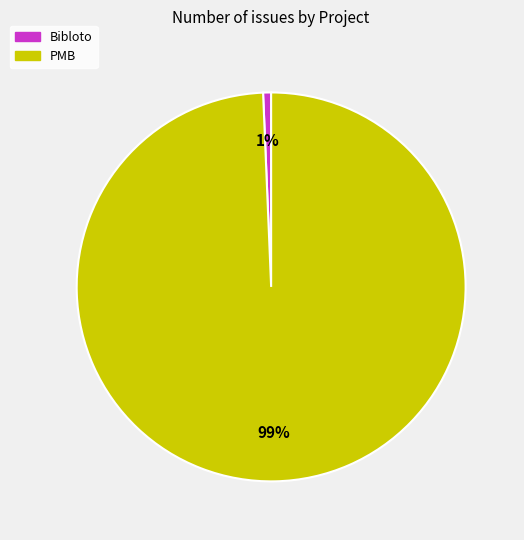

Which slice is the smallest?

Bibloto